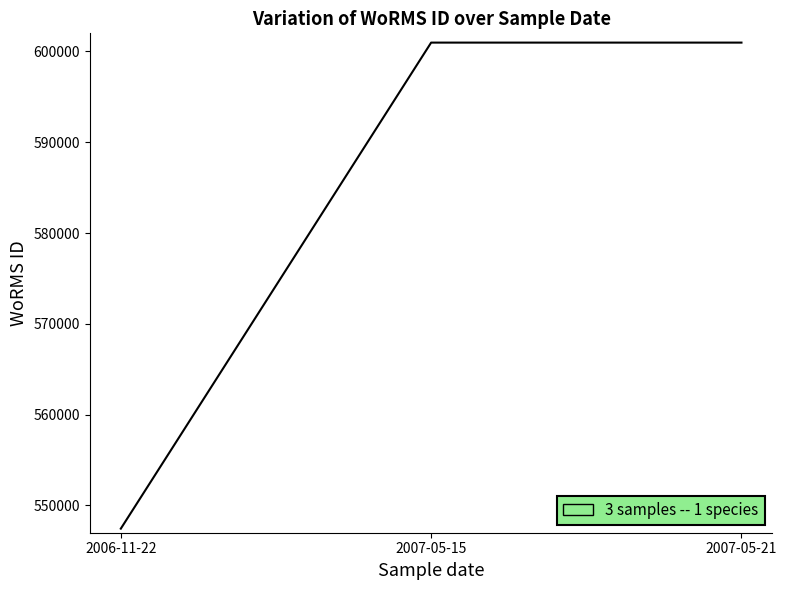

Read the value at 2007-05-15, to the nearest 50.

601000